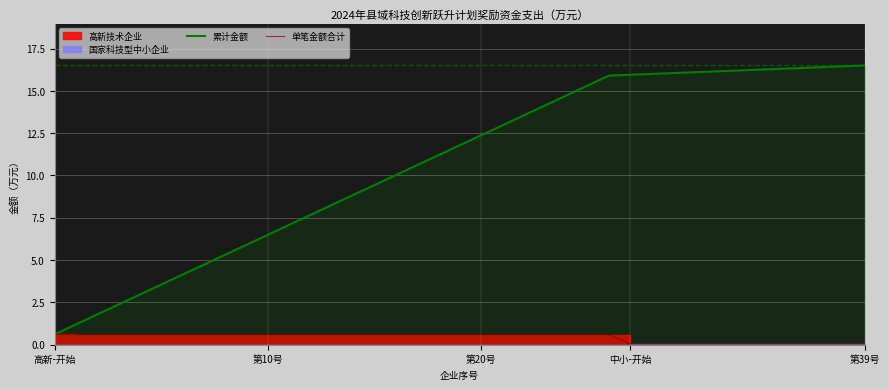

What is the maximum value for 累计金额?

16.5